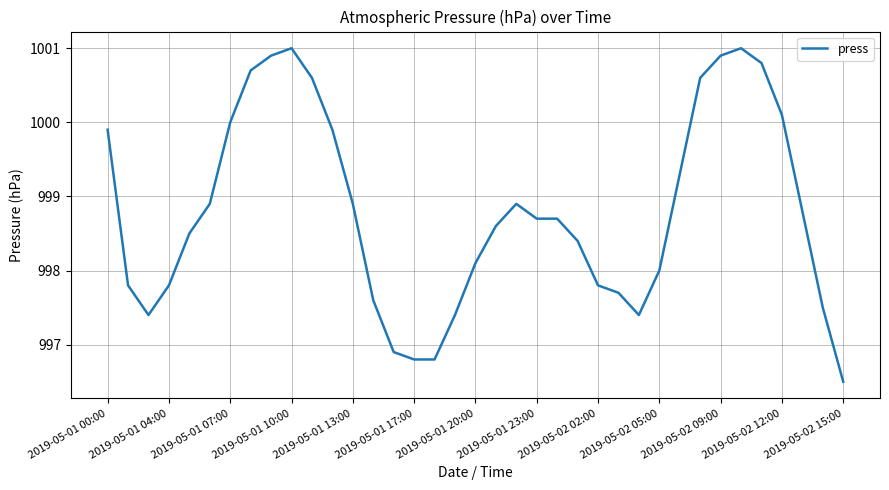

What is the maximum value shown in the chart?

1001.0